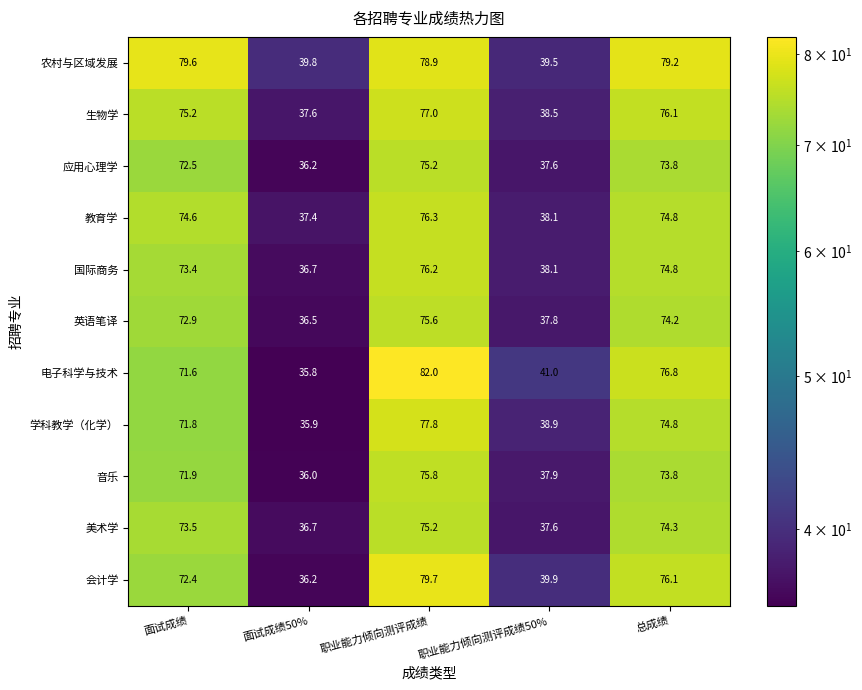

Is it true that 音乐 equals 71.9 at 面试成绩?

True